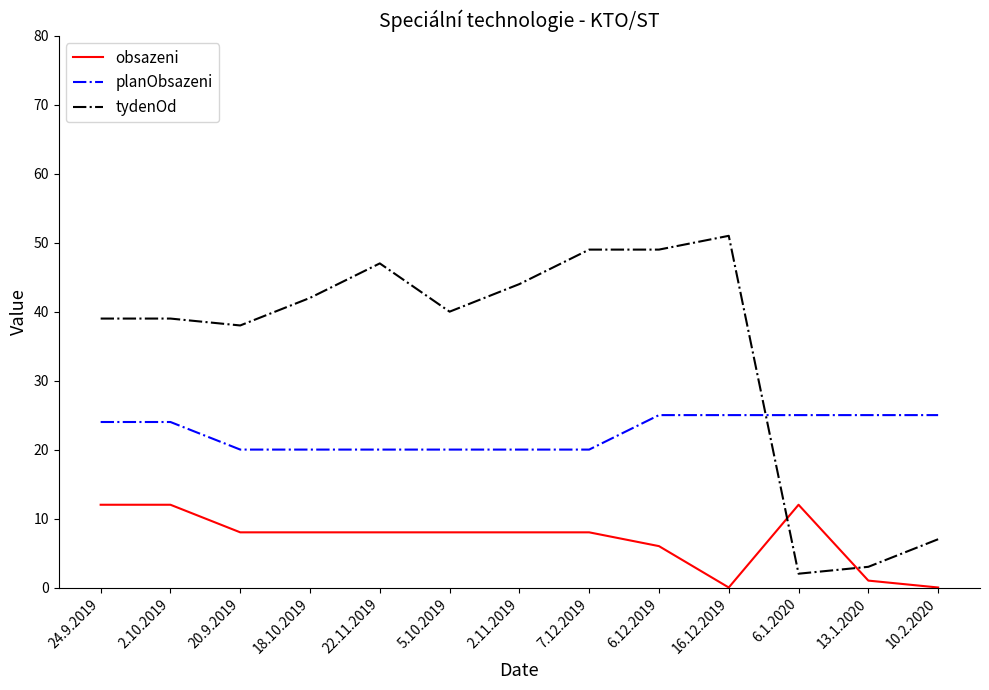

How many series are shown in this chart?

3